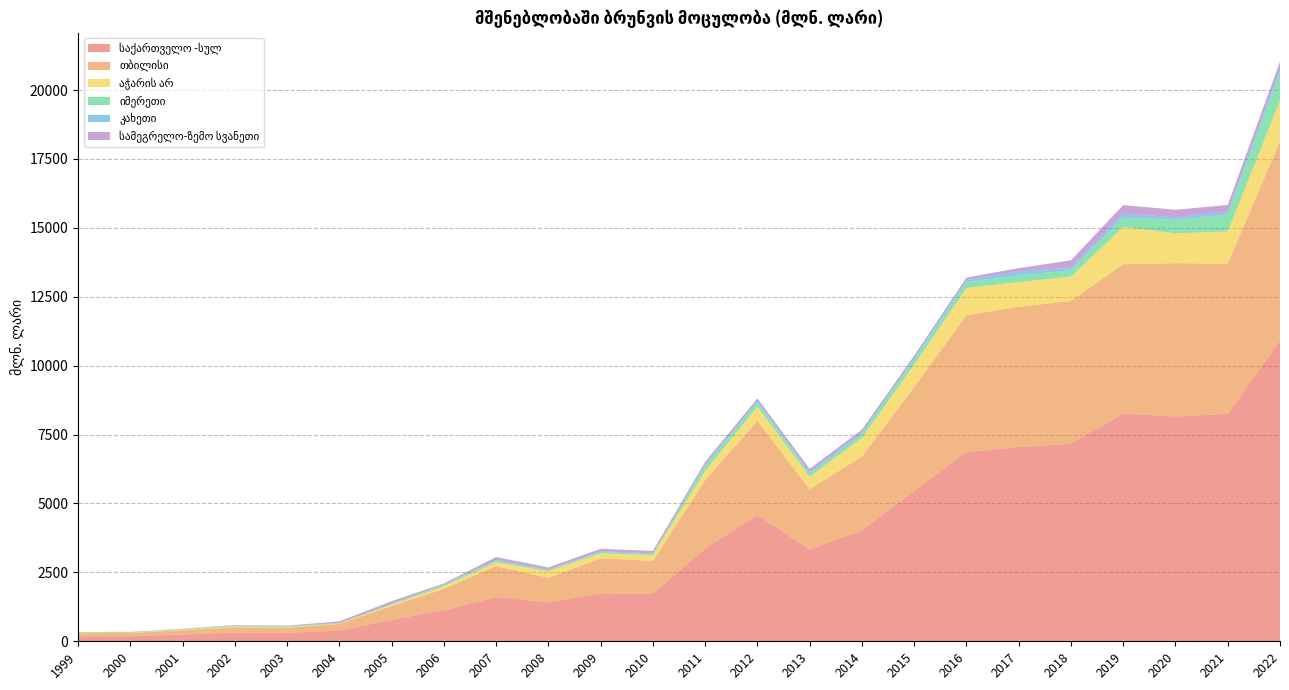

Reading left to right, transcribe all the data shown in this chart.

საქართველო -სულ: 183.0	182.7	243.8	318.0	309.5	387.9	779.9	1125.5	1604.7	1412.0	1740.2	1721.7	3367.9	4581.1	3327.6	4027.6	5447.1	6863.2	7051.2	7171.3	8263.2	8157.7	8250.7	10913.7
თბილისი: 107.7	122.5	154.8	181.3	180.8	244.2	494.9	776.3	1122.2	891.0	1267.4	1196.3	2480.5	3421.1	2185.2	2680.0	3771.1	4969.3	5081.5	5176.8	5417.4	5560.4	5450.3	7232.2
აჭარის არ: 20.4	11.5	22.4	40.3	24.6	14.4	53.5	94.2	138.1	239.3	186.7	210.6	328.5	512.8	462.9	672.0	815.6	984.2	899.5	883.2	1353.6	1085.4	1168.4	1476.3
იმერეთი: 18.8	14.1	21.2	33.7	35.8	13.2	33.5	50.1	65.1	38.1	46.9	39.2	203.1	147.8	117.2	134.7	184.8	208.4	242.8	235.6	349.9	481.3	625.9	999.7
კახეთი: 2.4	2.9	4.8	5.7	4.3	6.7	4.9	14.2	20.7	17.3	25.4	23.6	28.1	61.5	68.9	72.5	57.9	82.5	140.2	95.5	134.9	97.5	105.2	165.5
სამეგრელო-ზემო სვანეთი: 6.2	7.3	7.2	11.0	11.8	55.6	88.1	37.4	105.7	82.1	87.3	87.7	101.1	89.7	93.6	93.7	90.8	89.4	123.3	261.0	307.9	274.6	228.9	242.8